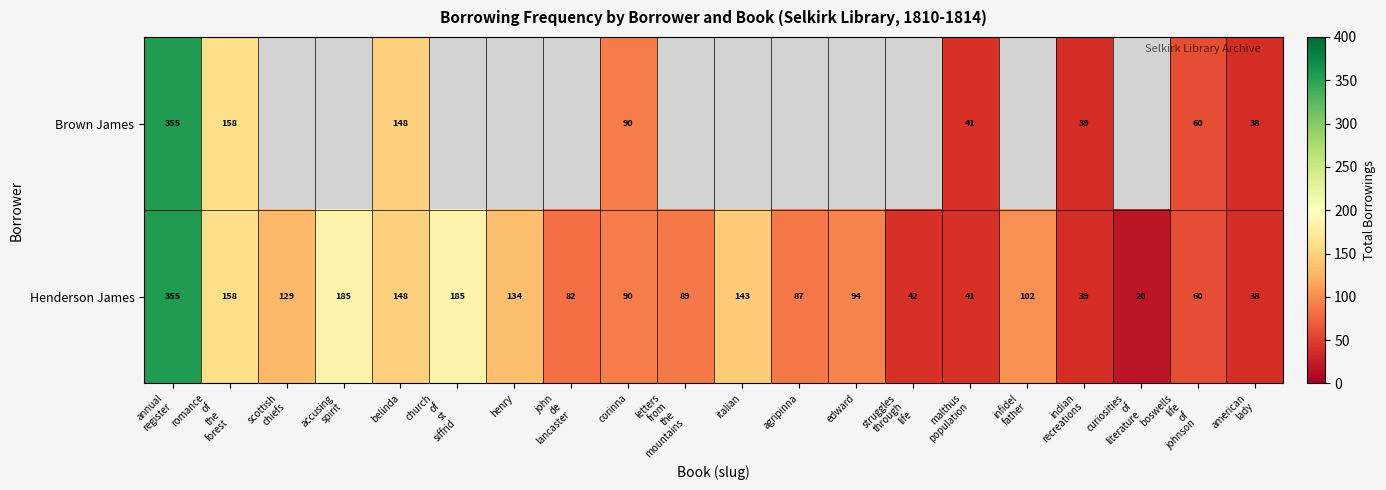

What is the difference between the maximum and minimum values in the Henderson James series?

335